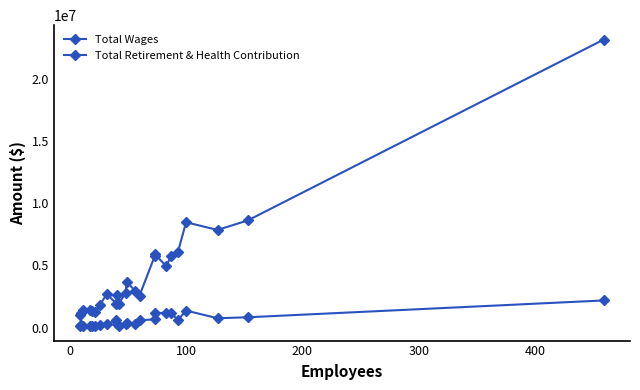

How many data points does each series have?

24